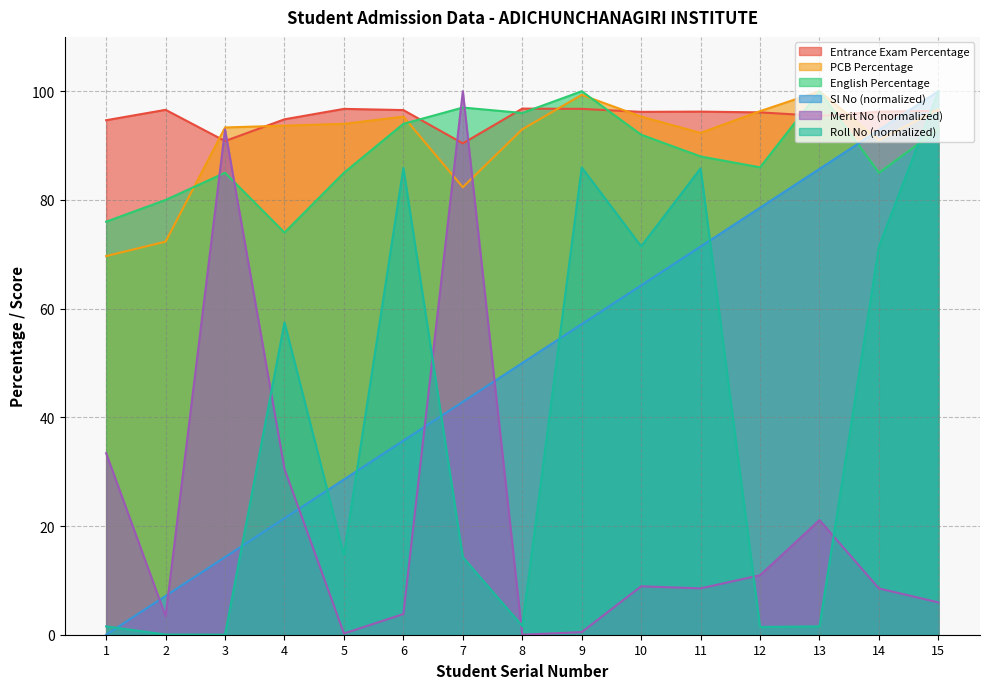

Reading right to left, list all the values displayed in this chart.

Merit No: 15=6.0	14=8.5	13=21.1	12=10.9	11=8.5	10=8.9	9=0.5	8=0.0	7=100.0	6=3.8	5=0.2	4=30.5	3=93.0	2=3.4	1=33.4
Roll No: 15=100.0	14=71.4	13=1.5	12=1.4	11=85.8	10=71.5	9=86.0	8=1.6	7=14.3	6=85.9	5=14.7	4=57.5	3=0.0	2=0.0	1=1.5
Sl No: 15=100.0	14=92.9	13=85.7	12=78.6	11=71.4	10=64.3	9=57.1	8=50.0	7=42.9	6=35.7	5=28.6	4=21.4	3=14.3	2=7.1	1=0.0
Entrance Exam Percentage: 15=96.4	14=96.3	13=95.5	12=96.1	11=96.3	10=96.2	9=96.8	8=96.8	7=90.4	6=96.5	5=96.8	4=94.8	3=90.8	2=96.6	1=94.7
PCB Percentage: 15=96.7	14=91.0	13=100.0	12=96.3	11=92.3	10=95.3	9=99.3	8=93.0	7=82.3	6=95.3	5=94.0	4=93.7	3=93.3	2=72.3	1=69.7
English Percentage: 15=93.0	14=85.0	13=100.0	12=86.0	11=88.0	10=92.0	9=100.0	8=96.0	7=97.0	6=94.0	5=85.0	4=74.0	3=85.0	2=80.0	1=76.0